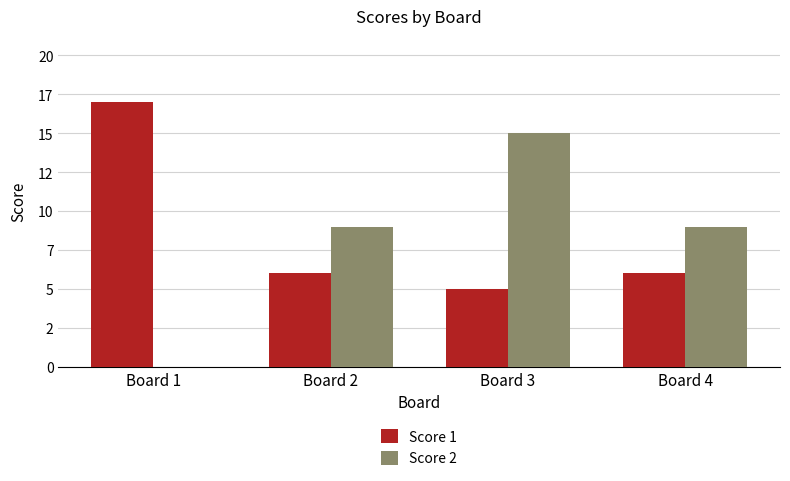

Does the chart contain stacked bars?

No